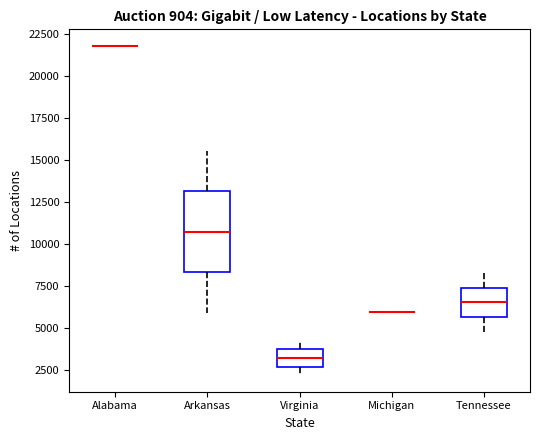

Where does the median line of the box for Virginia sit on the y-axis? The values are not printed on the chart, so give them approximately, as read against the axis.

3000